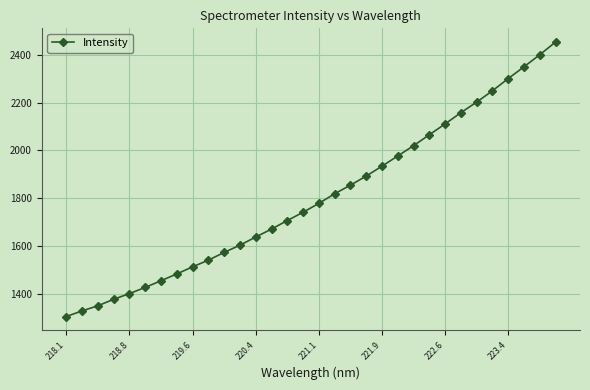

What is the value of the 4th point from the left?

1377.5